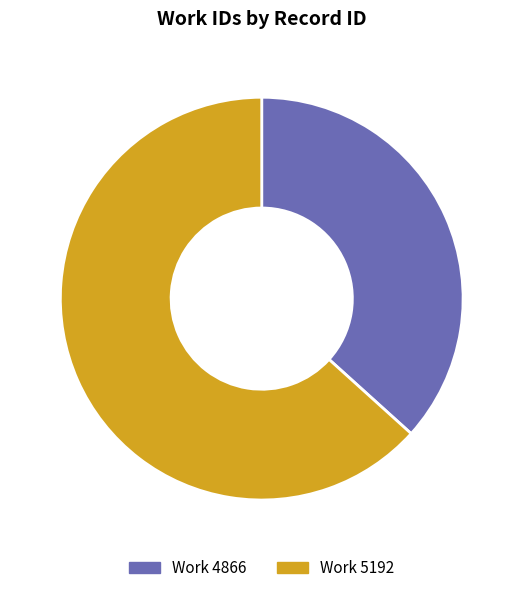

To the nearest percent, what is the average slice percentage?

50%